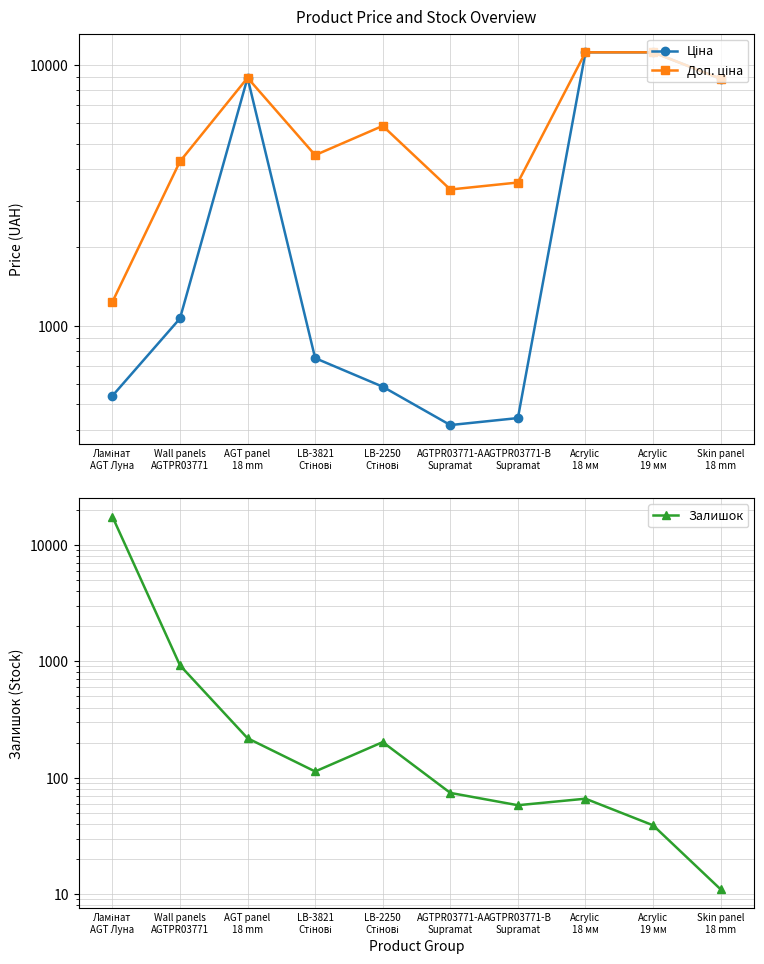

What is the difference between the maximum and minimum values in the Залишок series?

17409.0